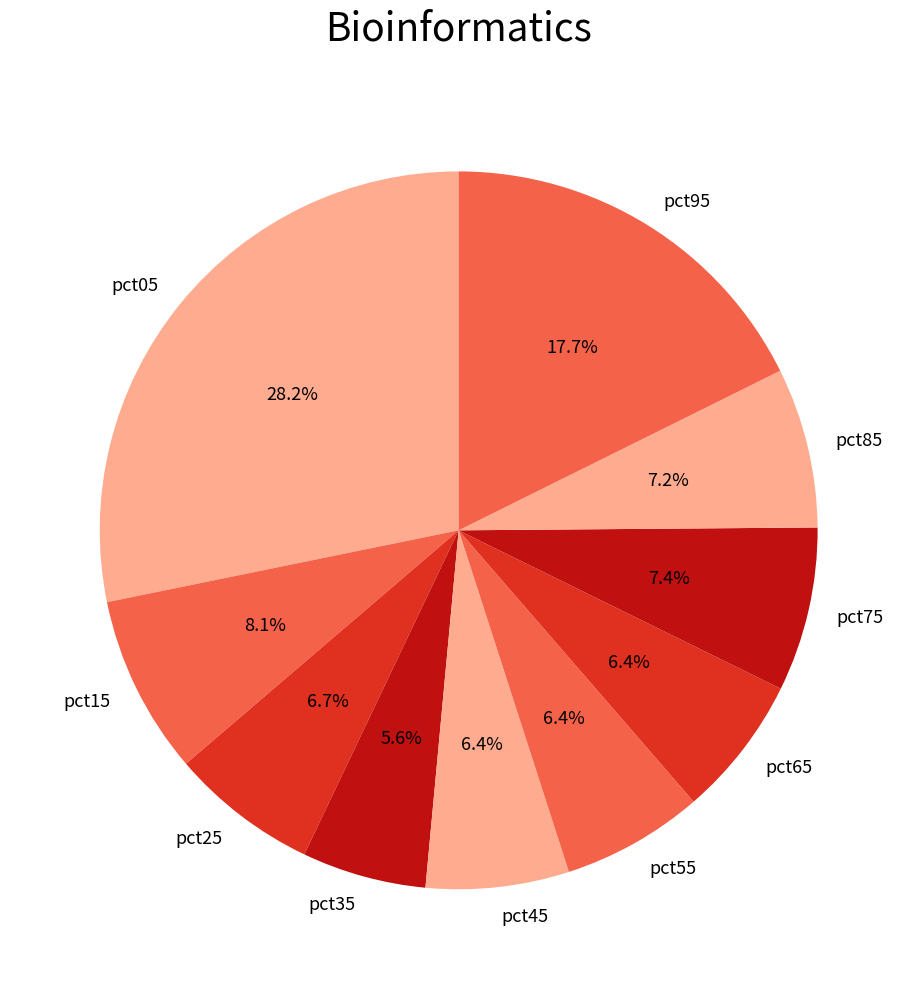

What is the largest slice in the pie chart?

pct05